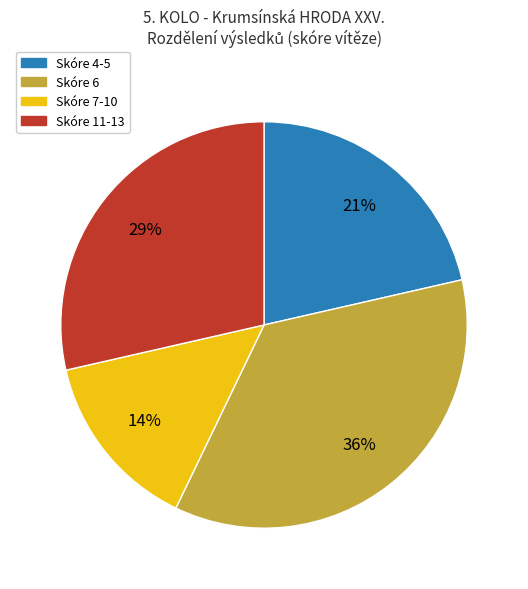

Is there any slice that represents more than half of the pie?

No